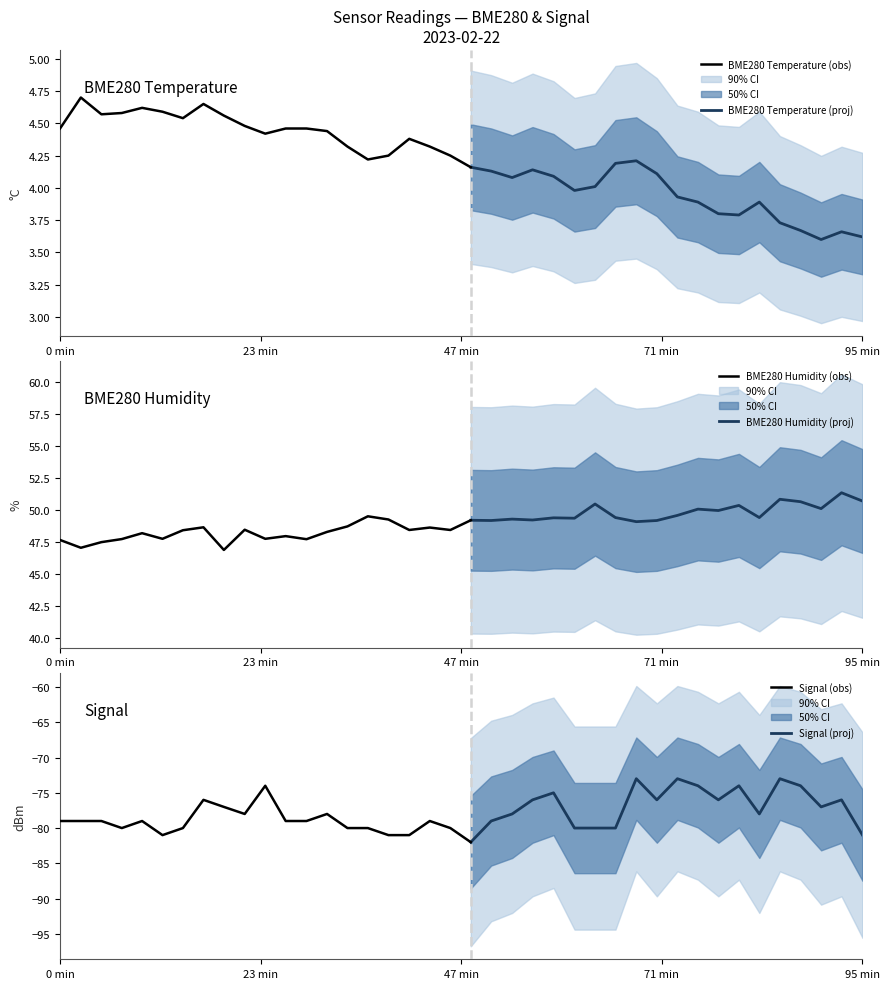

What is the label of the 10th point from the left?

2023/02/22 00:23:22